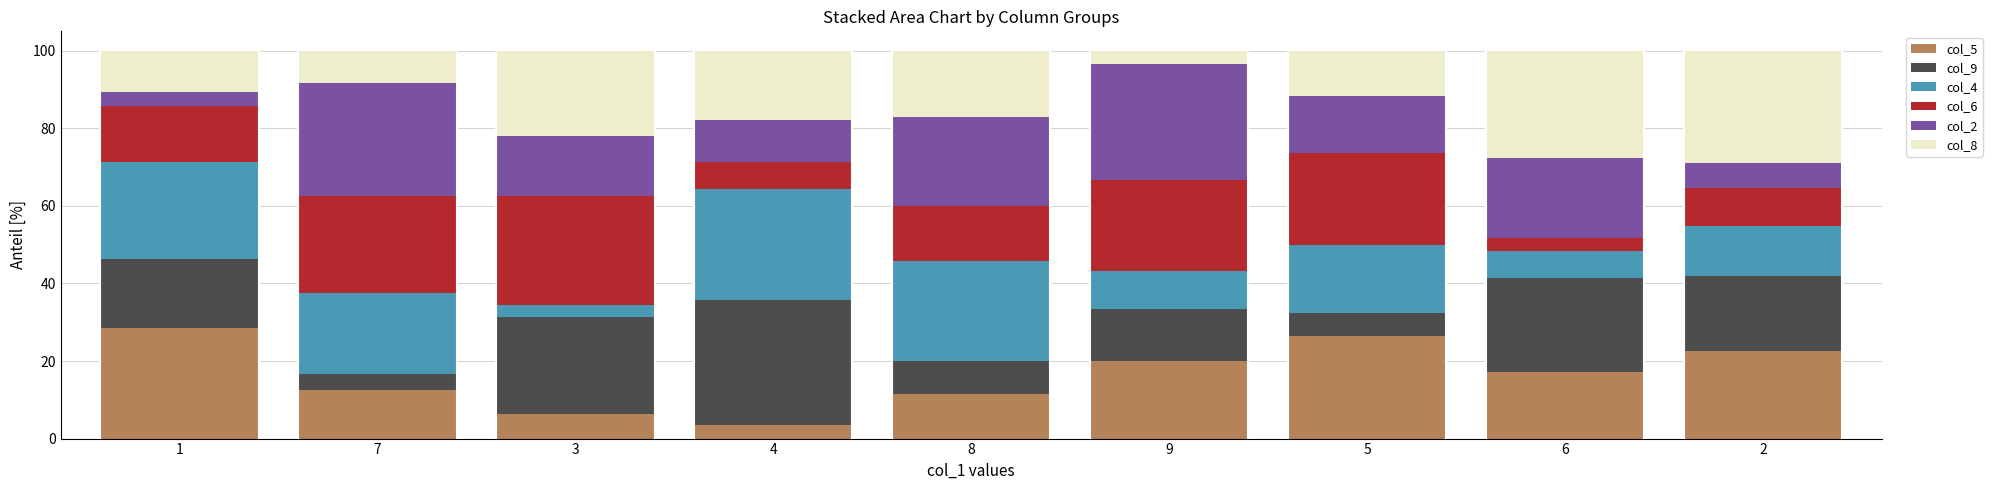

What is the sum of the col_5 values at 3 and 7?

18.8